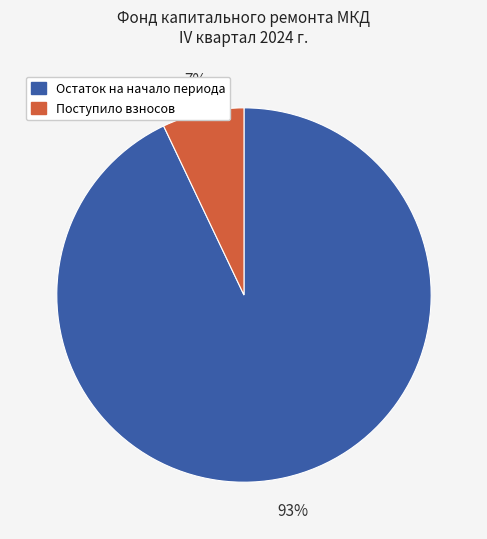

Does any single category account for the majority?

Yes